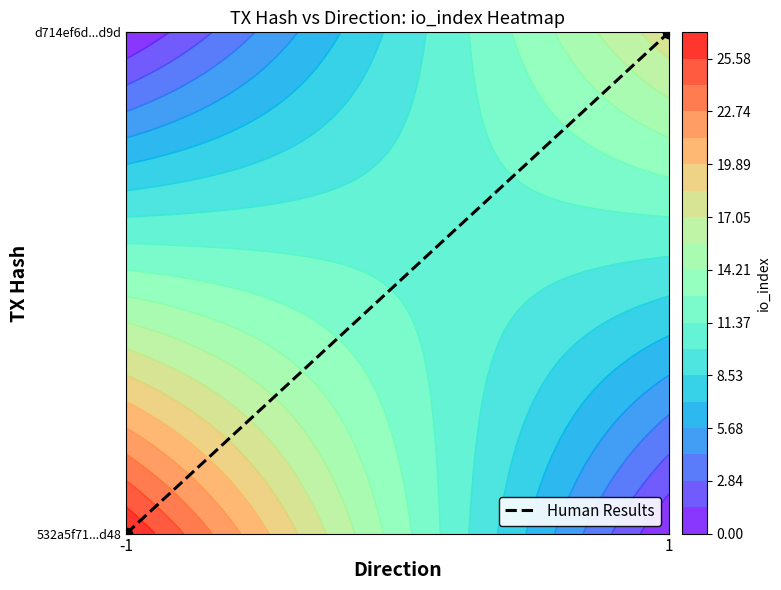

Reading right to left, extract all data points from this chart.

1=1	-1=0